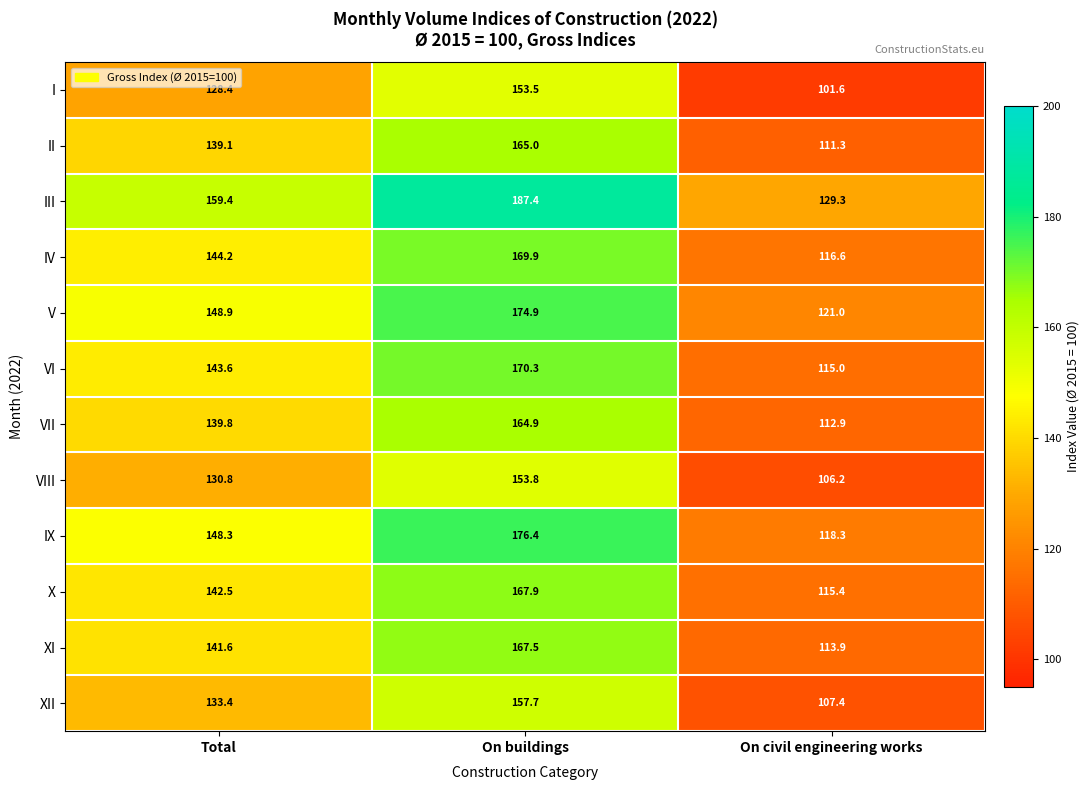

At which category does the chart reach its peak across all series?

On buildings